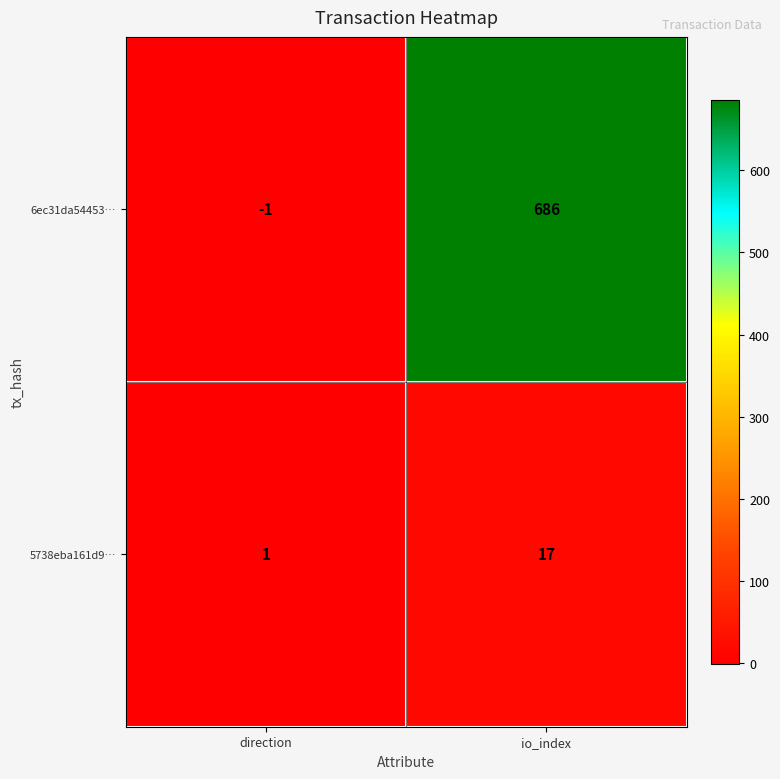

Reading left to right, list all the values displayed in this chart.

6ec31da54453…: -1	686
5738eba161d9…: 1	17